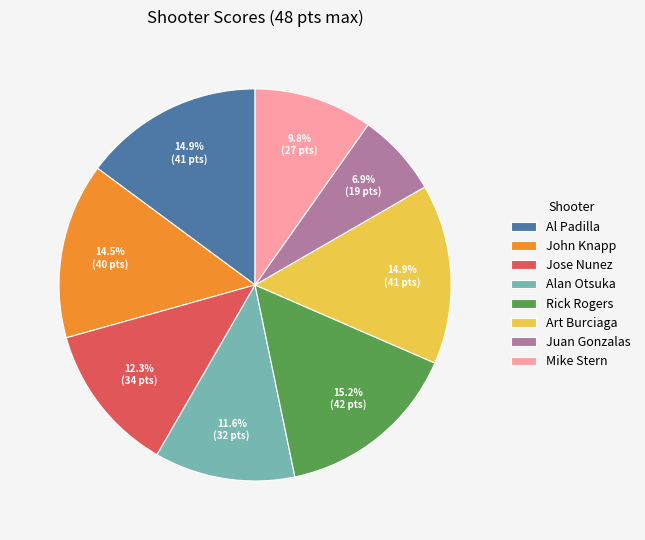

Is there any slice that represents more than half of the pie?

No